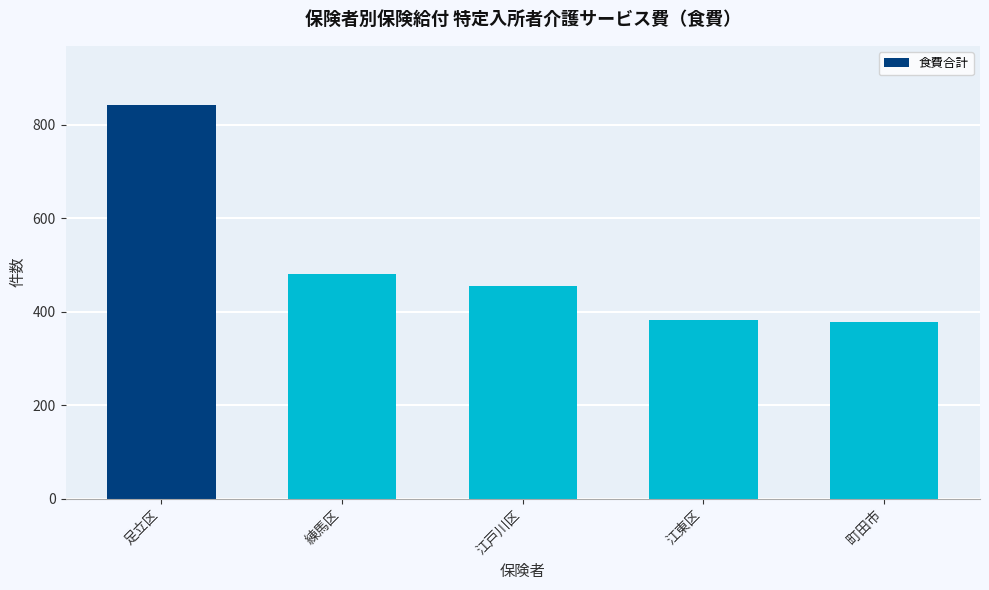

What is the sum of all values?

2537